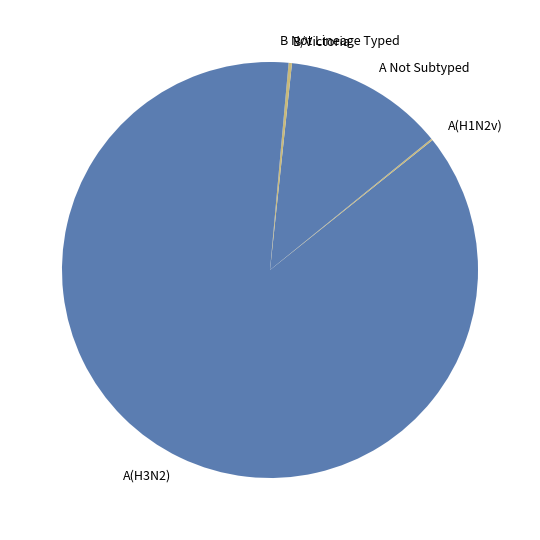

What is the largest slice in the pie chart?

A(H3N2)